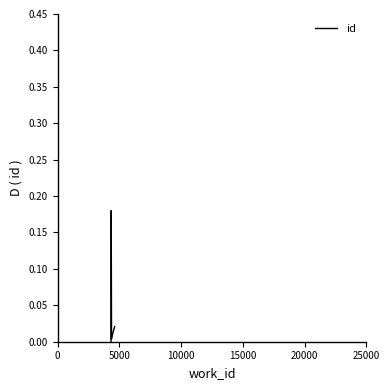

The value at 25000 is 0.0. True or false?

False